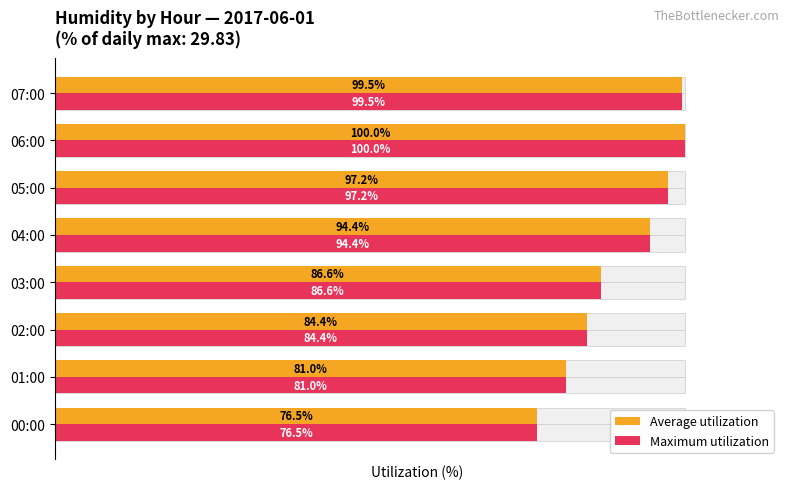

At 03:00, list the series in order from smallest to largest.

Average utilization, Maximum utilization